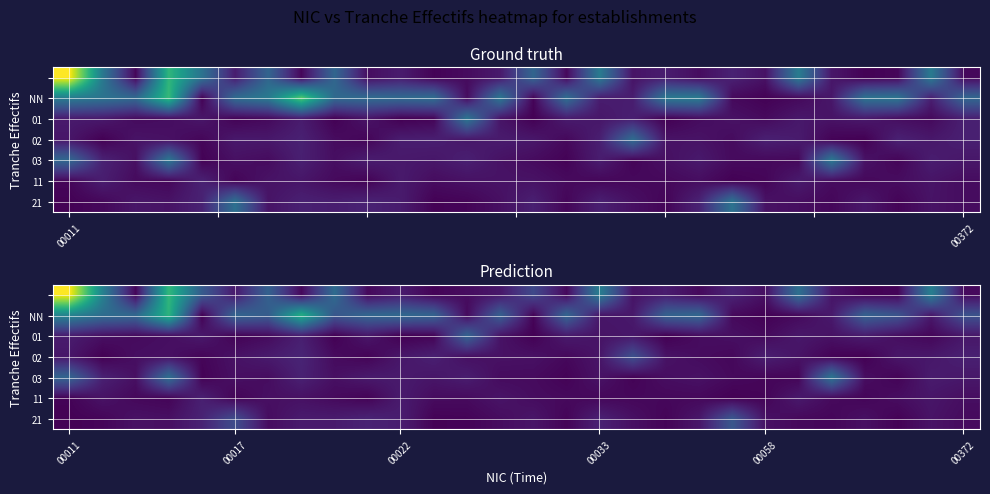

Which series has the largest total across all categories?

NN